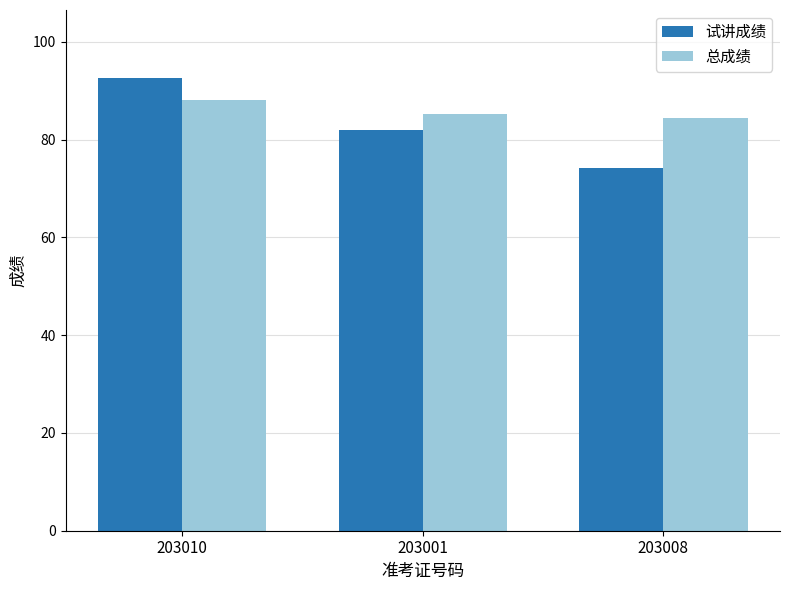

At which category does the chart reach its minimum across all series?

203008